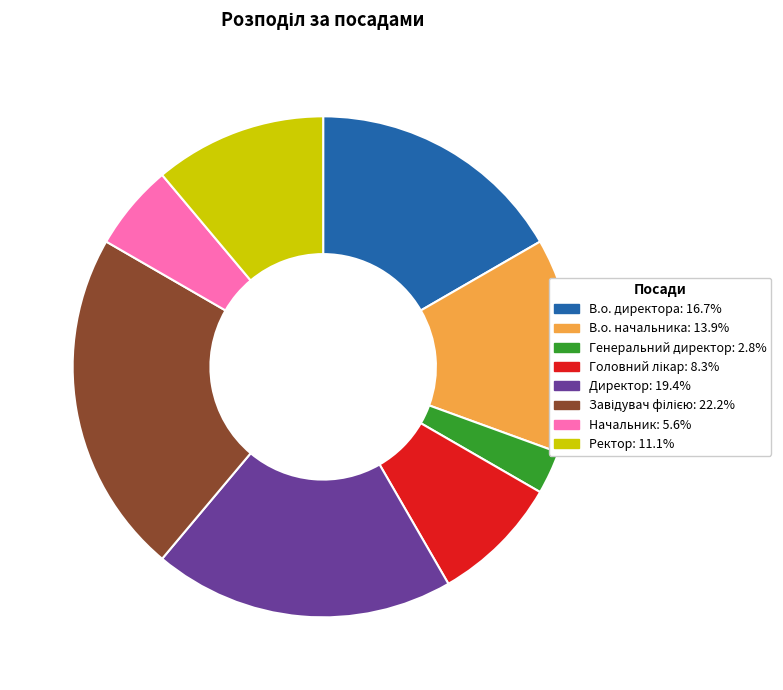

Which has a higher value, Генеральний директор or В.о. начальника?

В.о. начальника